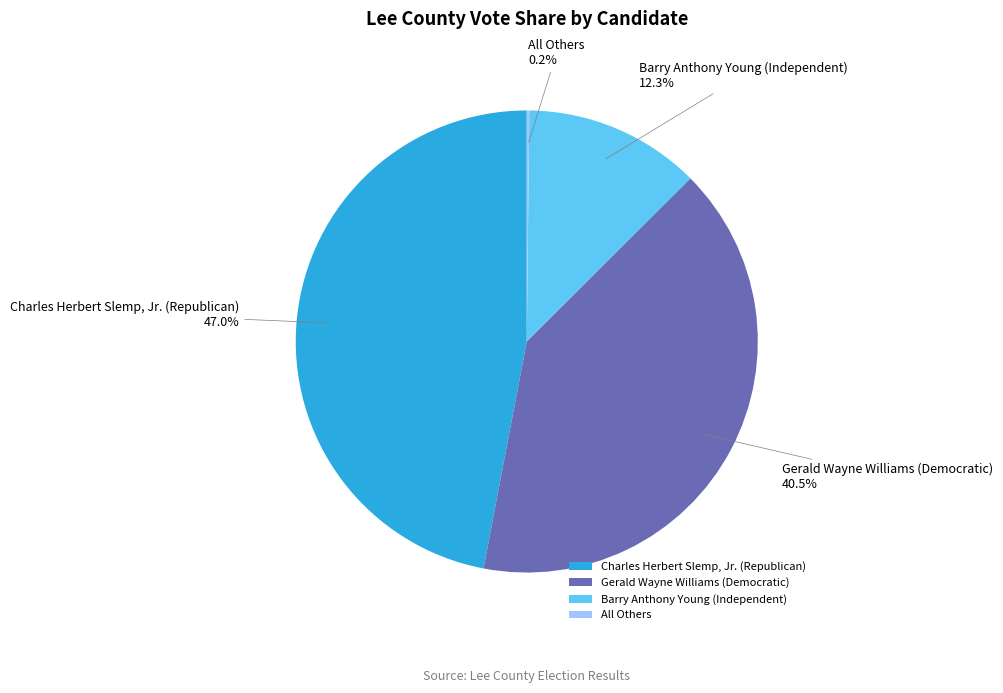

What percentage do Charles Herbert Slemp, Jr. (Republican) and Gerald Wayne Williams (Democratic) together represent?

87.5%